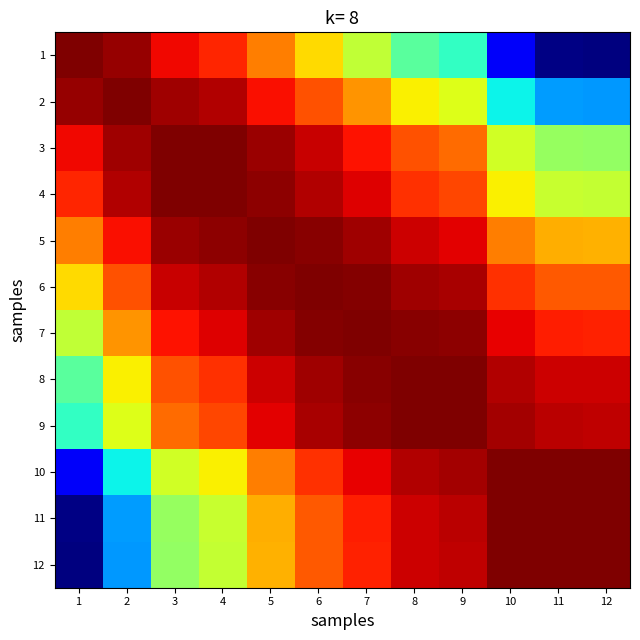

At 6, list the series in order from largest to smallest.

6, 7, 5, 8, 9, 4, 3, 10, 2, 11, 12, 1